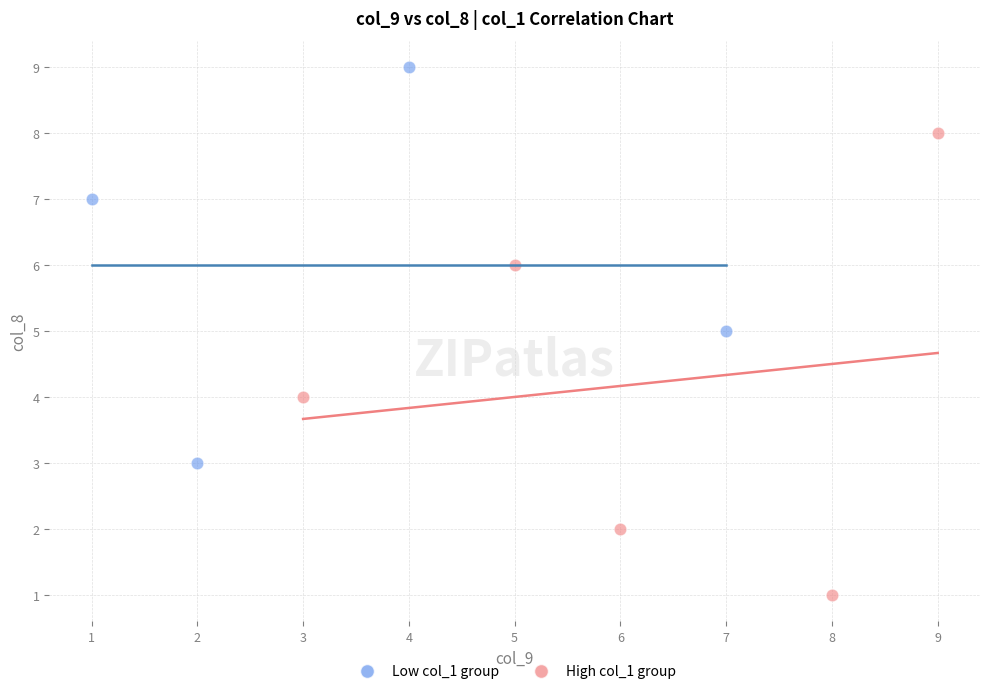

Which series contains the lowest Y value?

High col_1 group